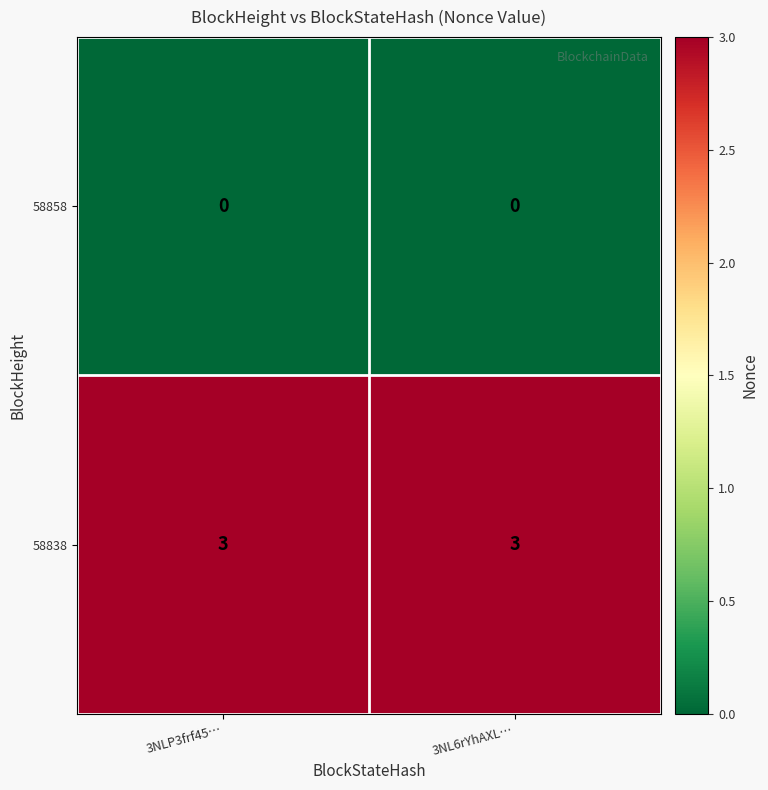

At 3NLP3frf45…, list the series in order from largest to smallest.

58838, 58858